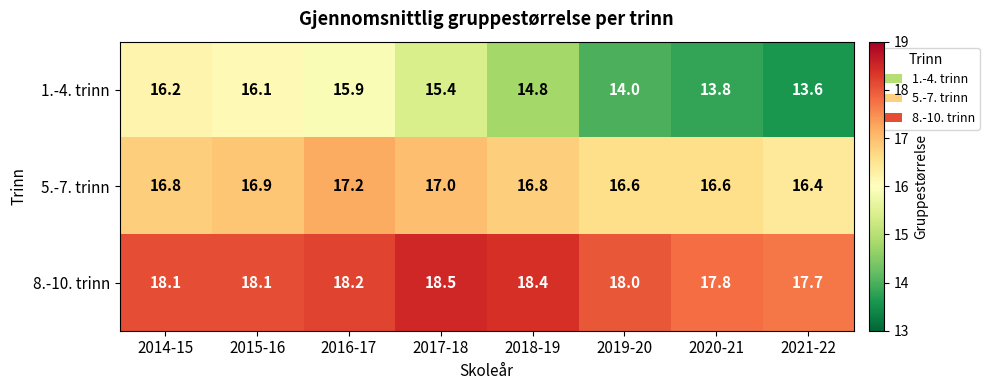

What is the minimum value for 8.-10. trinn?

17.7